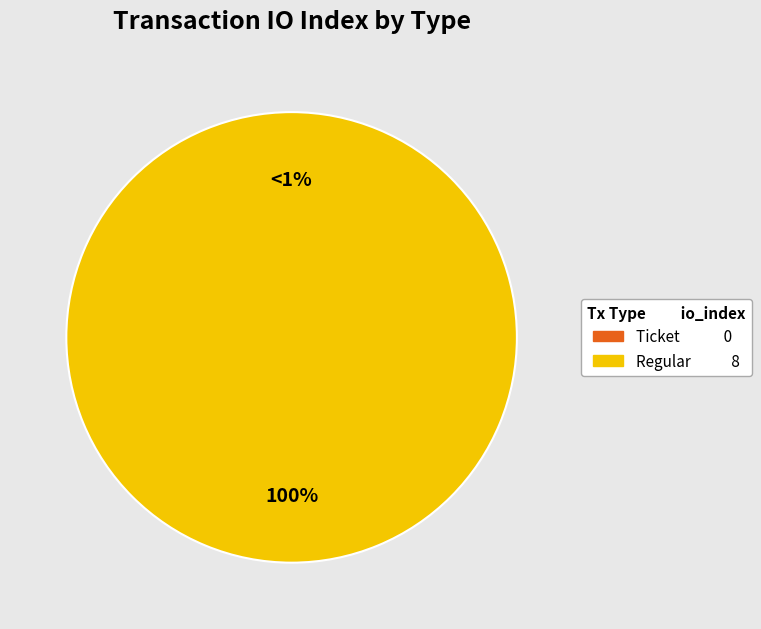

Rank the categories by value from lowest to highest.

Ticket, Regular